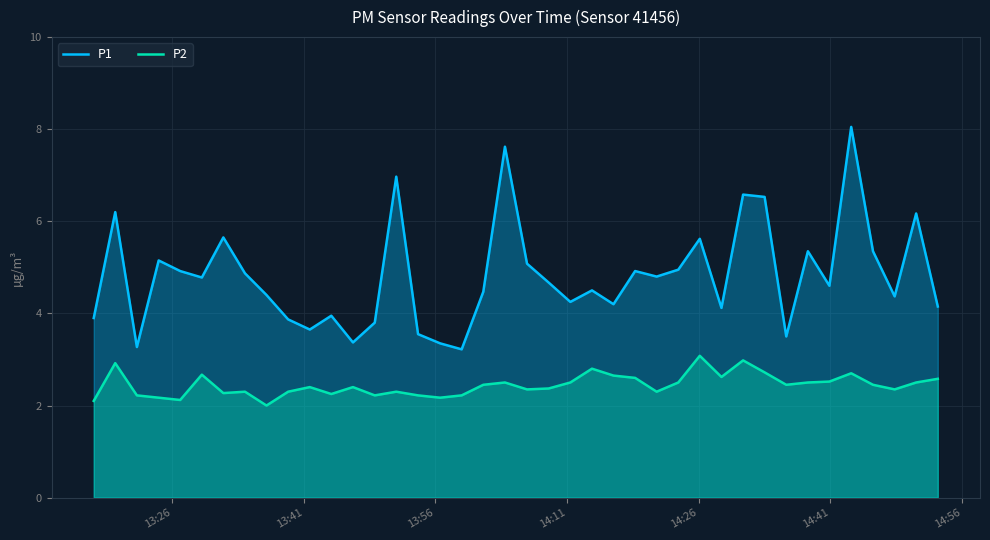

True or false: P1 and P2 cross at least once.

False